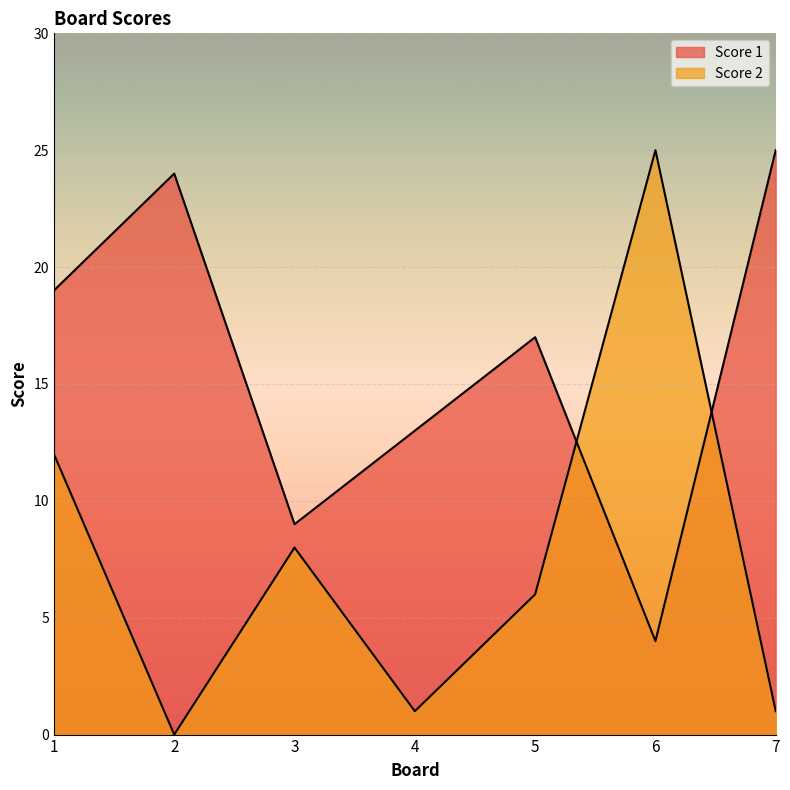

What are all the series names shown in the legend?

Score 1, Score 2